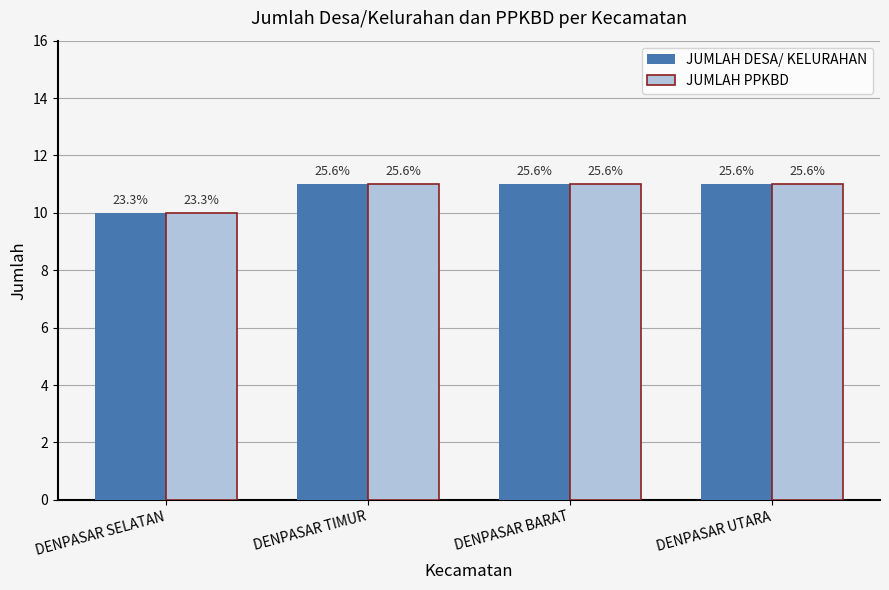

How many groups of bars are there?

4